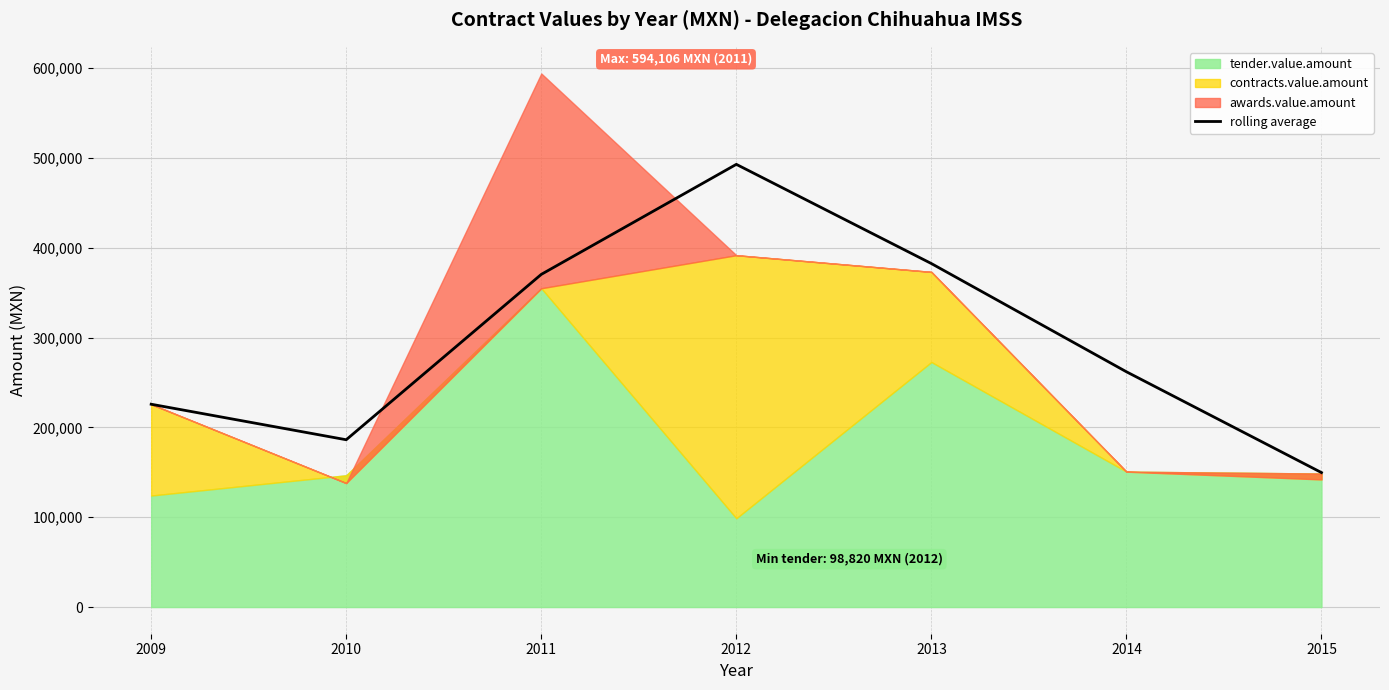

Reading right to left, transcribe all the data shown in this chart.

149709.6	261960.5	382463.4	492932.5	370411.2	186276.9	225837.0